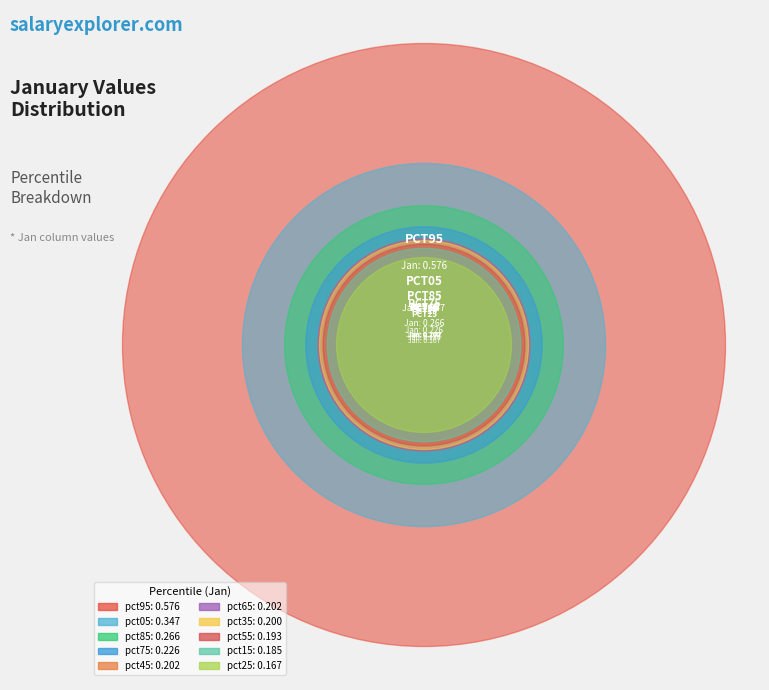

To the nearest percent, what is the combined percentage of pct15 and pct25?

14%